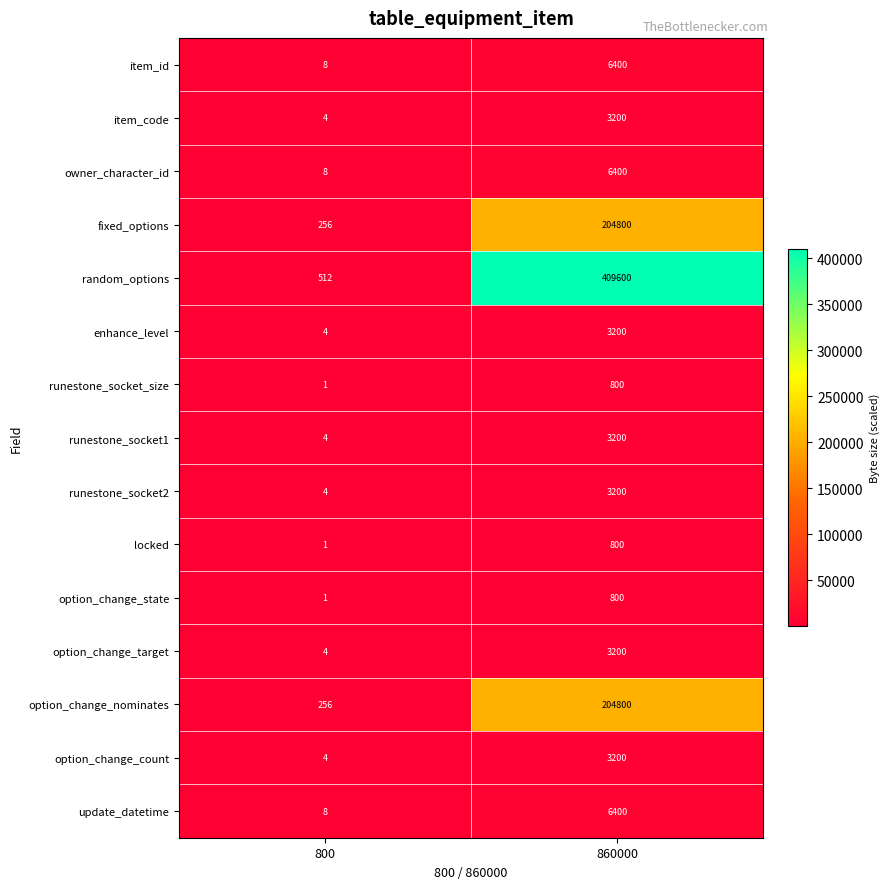

Reading left to right, list all the values displayed in this chart.

item_id: 800=8	860000=6400
item_code: 800=4	860000=3200
owner_character_id: 800=8	860000=6400
fixed_options: 800=256	860000=204800
random_options: 800=512	860000=409600
enhance_level: 800=4	860000=3200
runestone_socket_size: 800=1	860000=800
runestone_socket1: 800=4	860000=3200
runestone_socket2: 800=4	860000=3200
locked: 800=1	860000=800
option_change_state: 800=1	860000=800
option_change_target: 800=4	860000=3200
option_change_nominates: 800=256	860000=204800
option_change_count: 800=4	860000=3200
update_datetime: 800=8	860000=6400